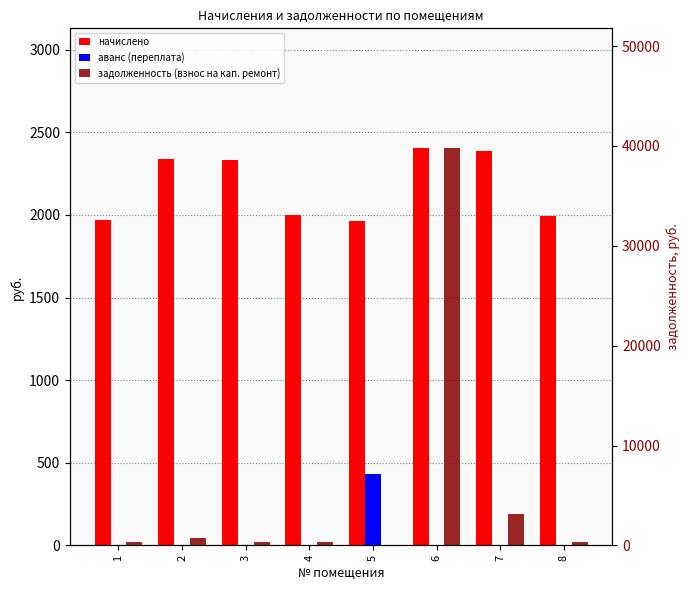

What are all the series names shown in the legend?

начислено, аванс (переплата), задолженность (взнос на кап. ремонт)